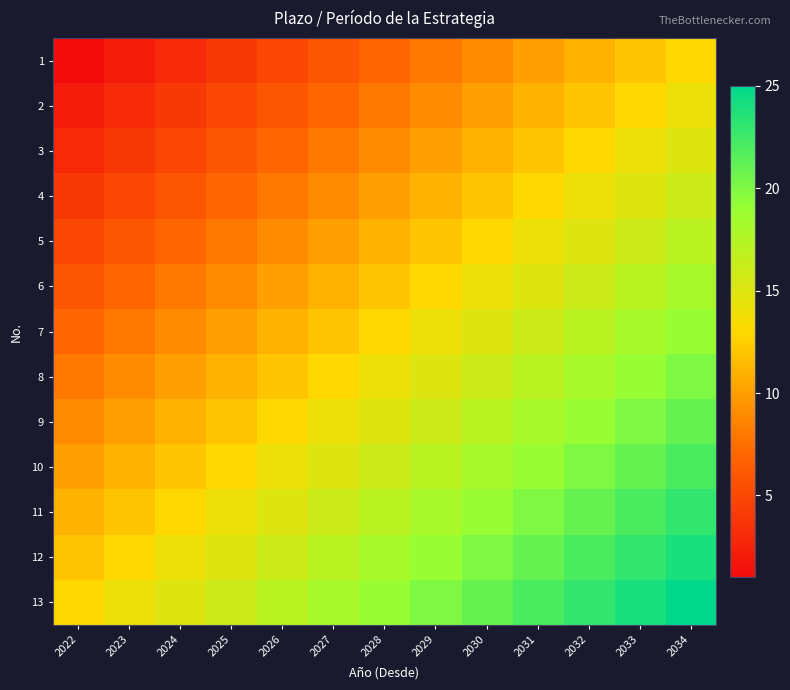

What is the total value across all series at 2030?

195